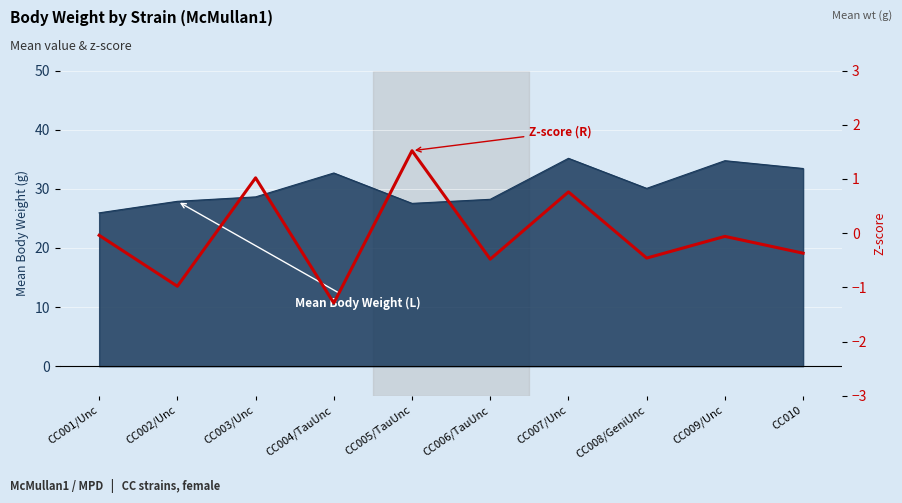

What is the change in value from CC001/Unc to CC004/TauUnc?

-1.2